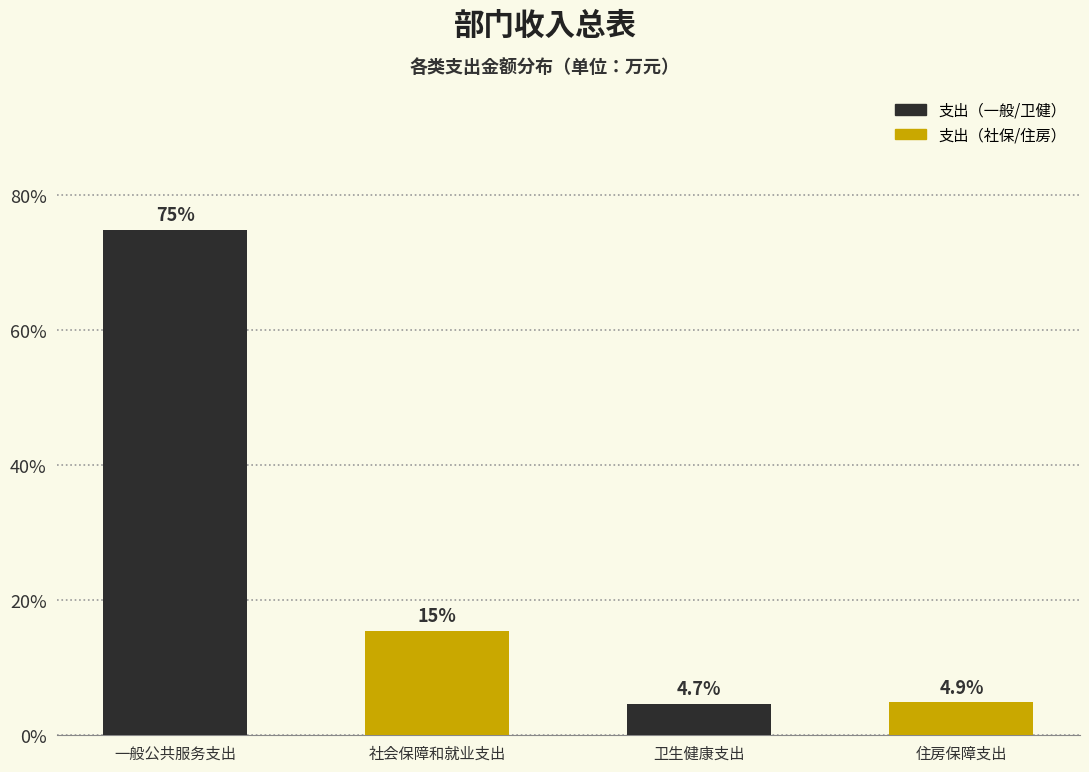

Reading left to right, what are all the values shown in this chart?

74.9	15.5	4.7	4.9